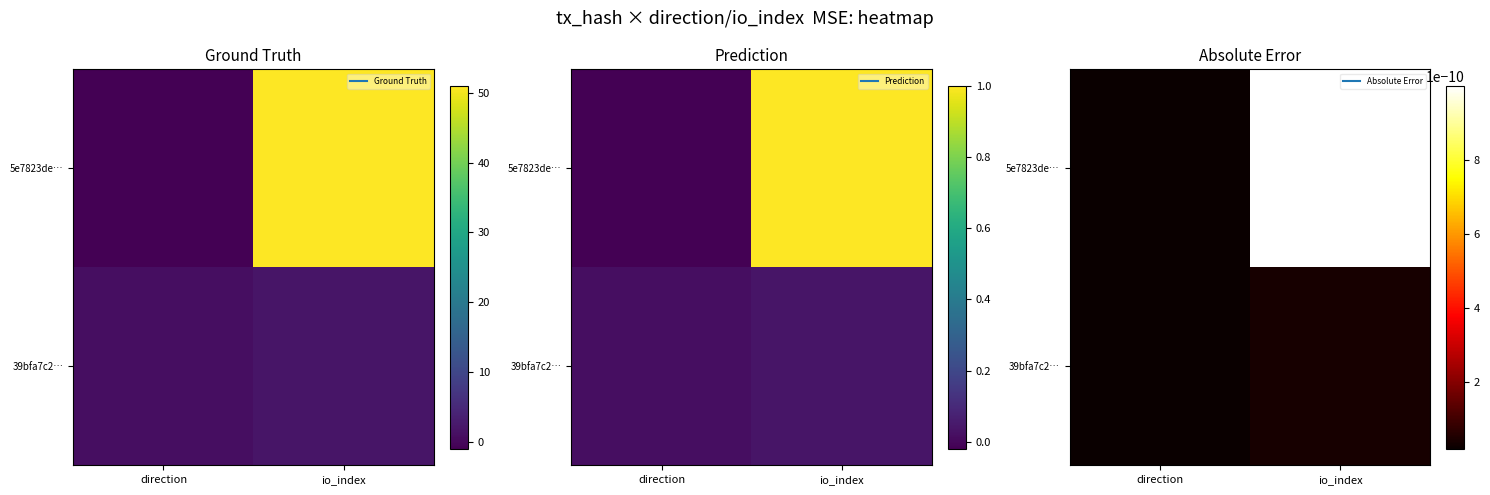

How many negative values does the 5e7823de20478b4d2c0868b6aad612bfc91c713 series have?

1